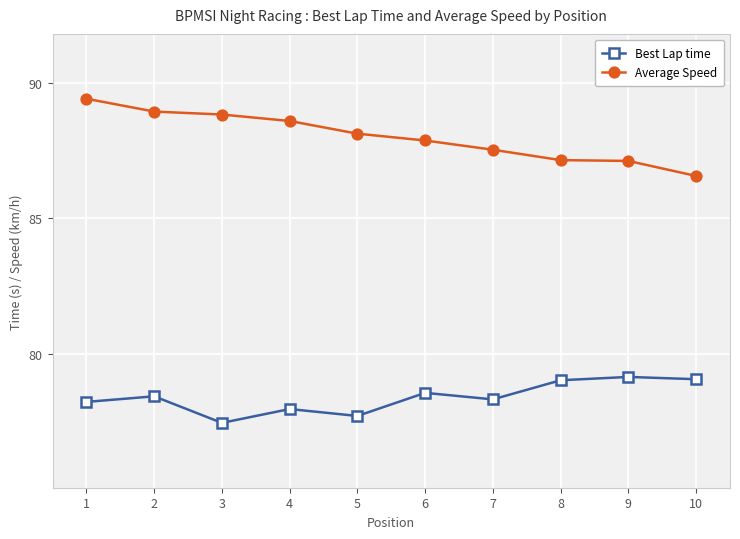

True or false: Average Speed and Best Lap time cross at least once.

False